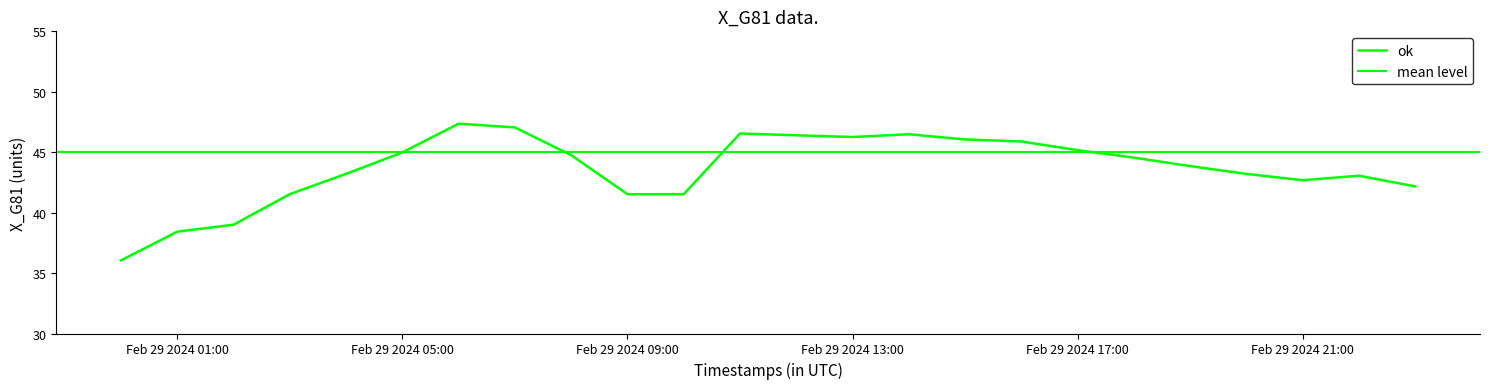

How many data points are above 44?

12